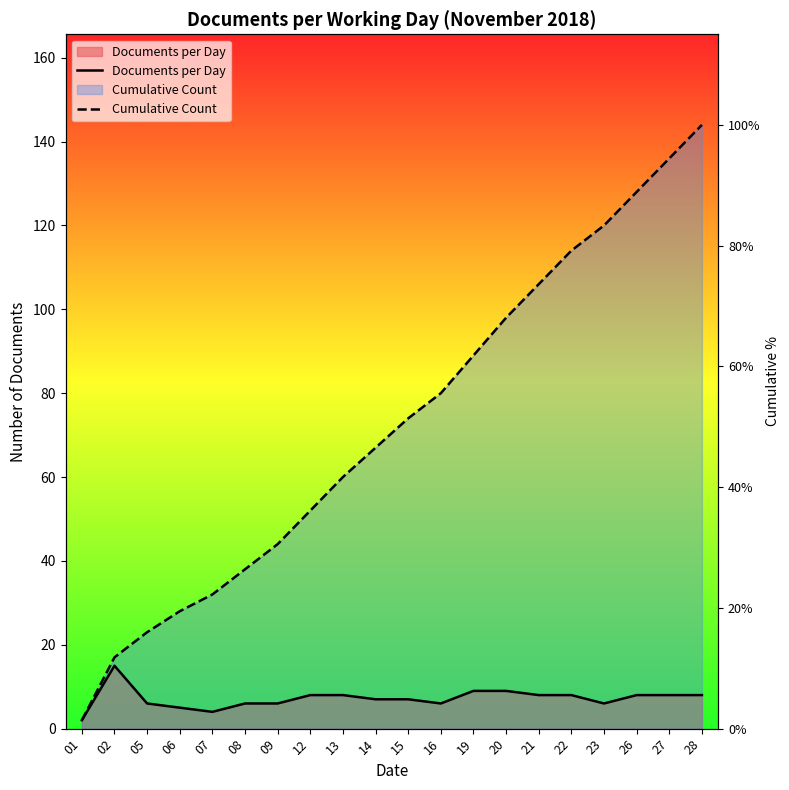

What are all the series names shown in the legend?

Documents per Day, Cumulative Count